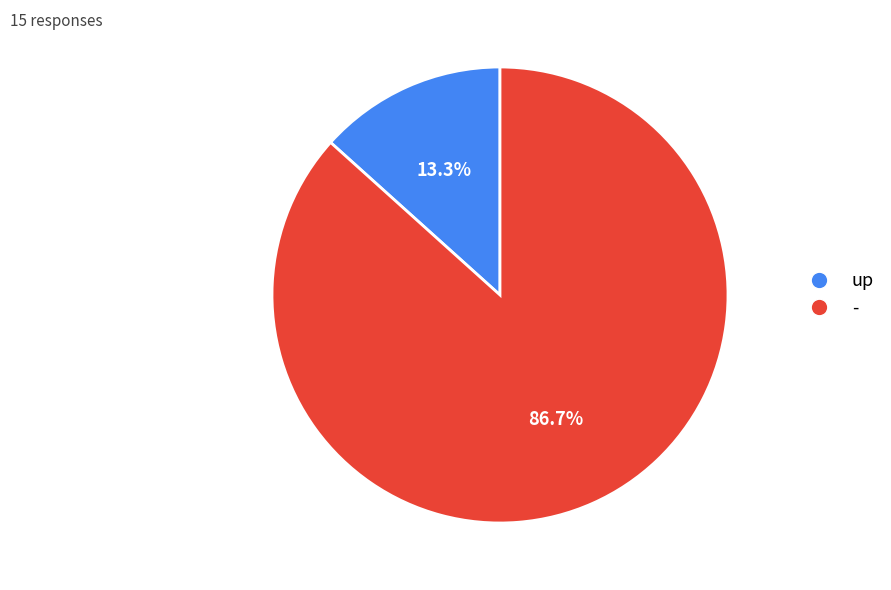

Rank the categories by value from lowest to highest.

up, -